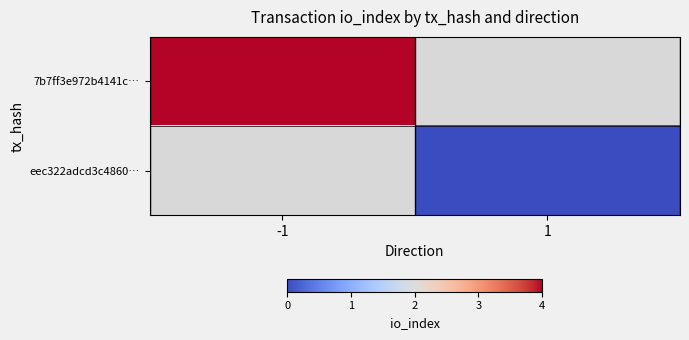

Which category has the lowest value in the 7b7ff3e972b4141c… series?

-1